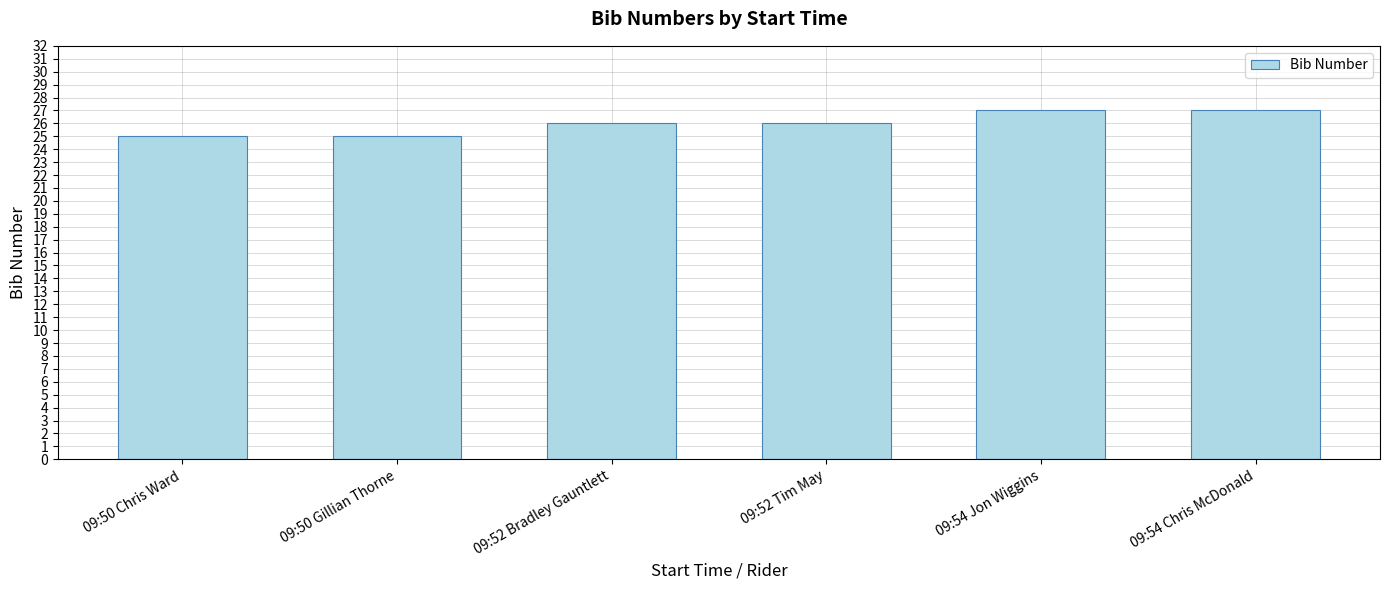

What is the ratio of the value at 09:52 Bradley Gauntlett to the value at 09:52 Tim May?

1.0